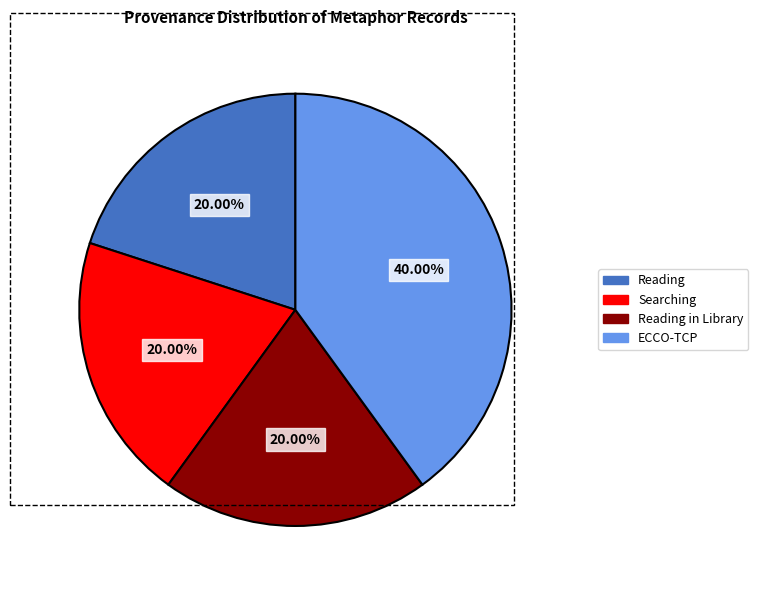

Does any single category account for the majority?

No